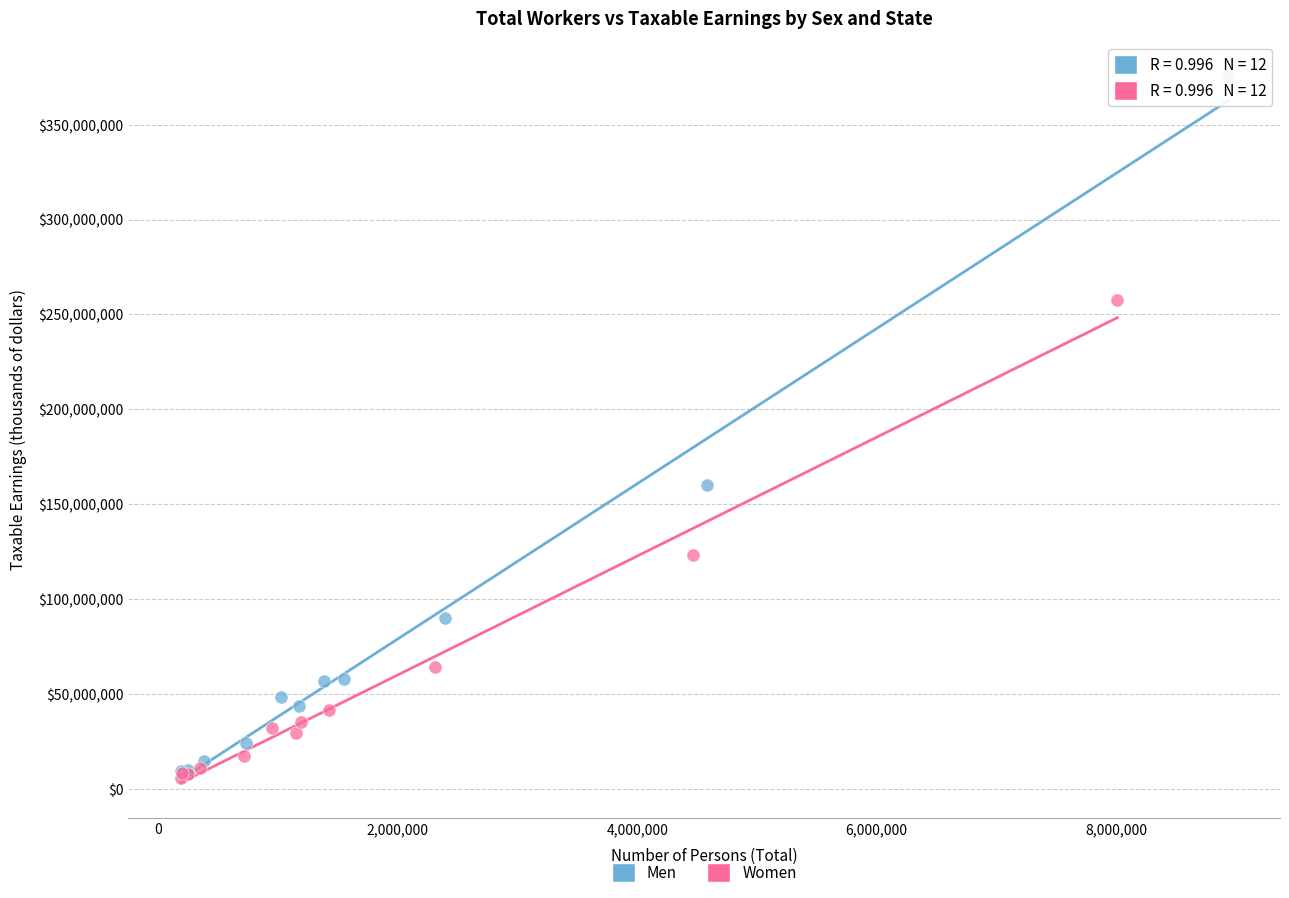

What are all the series names shown in the legend?

Men, Women